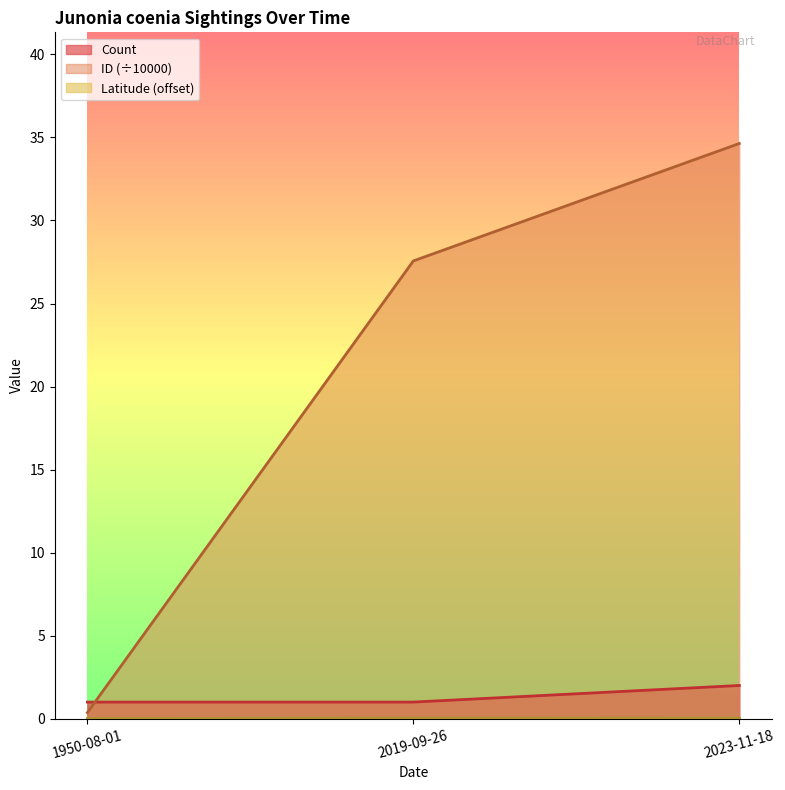

What is the total value across all series at 1950-08-01?

1.4